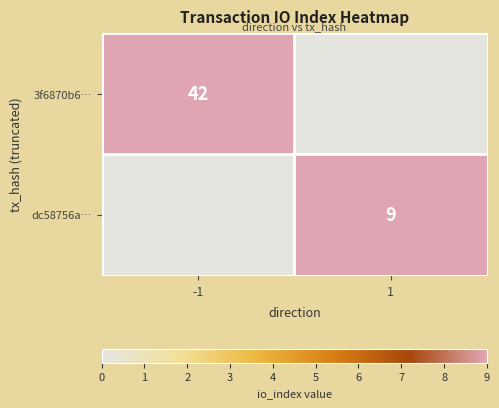

The value of 3f6870b6… at -1 is 61. True or false?

False